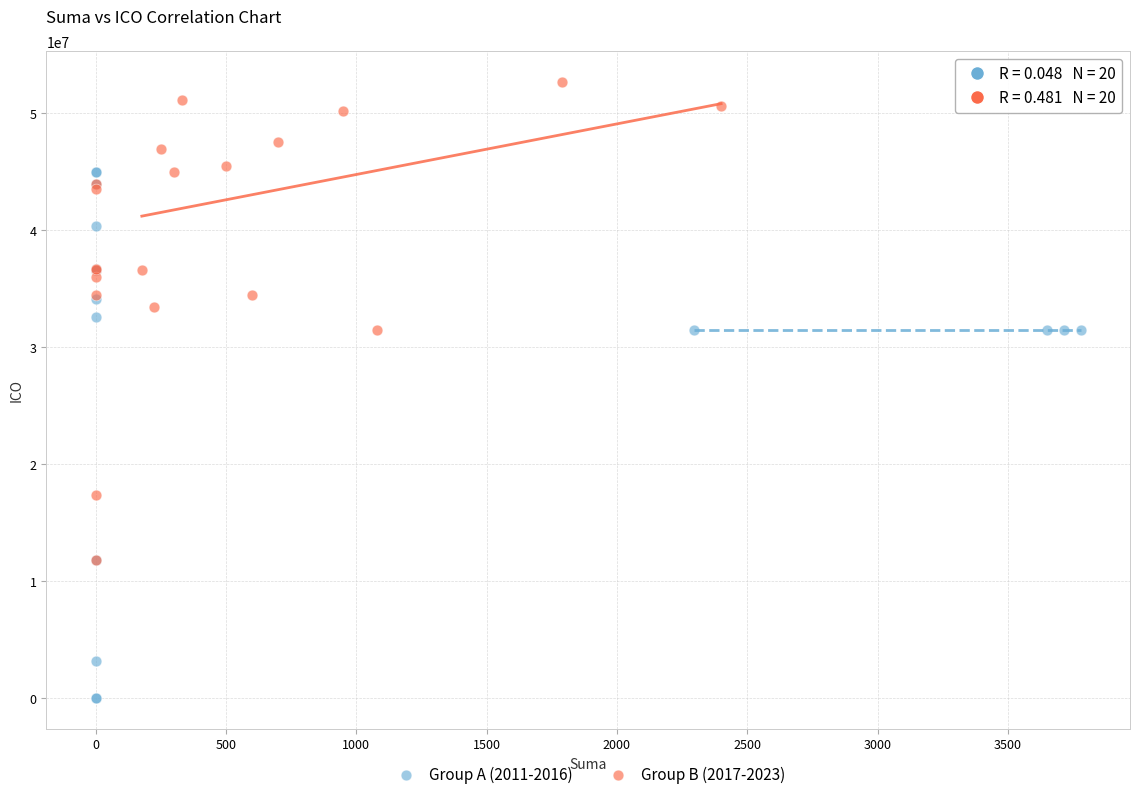

Which series reaches the maximum Y coordinate?

Group B (2017-2023)